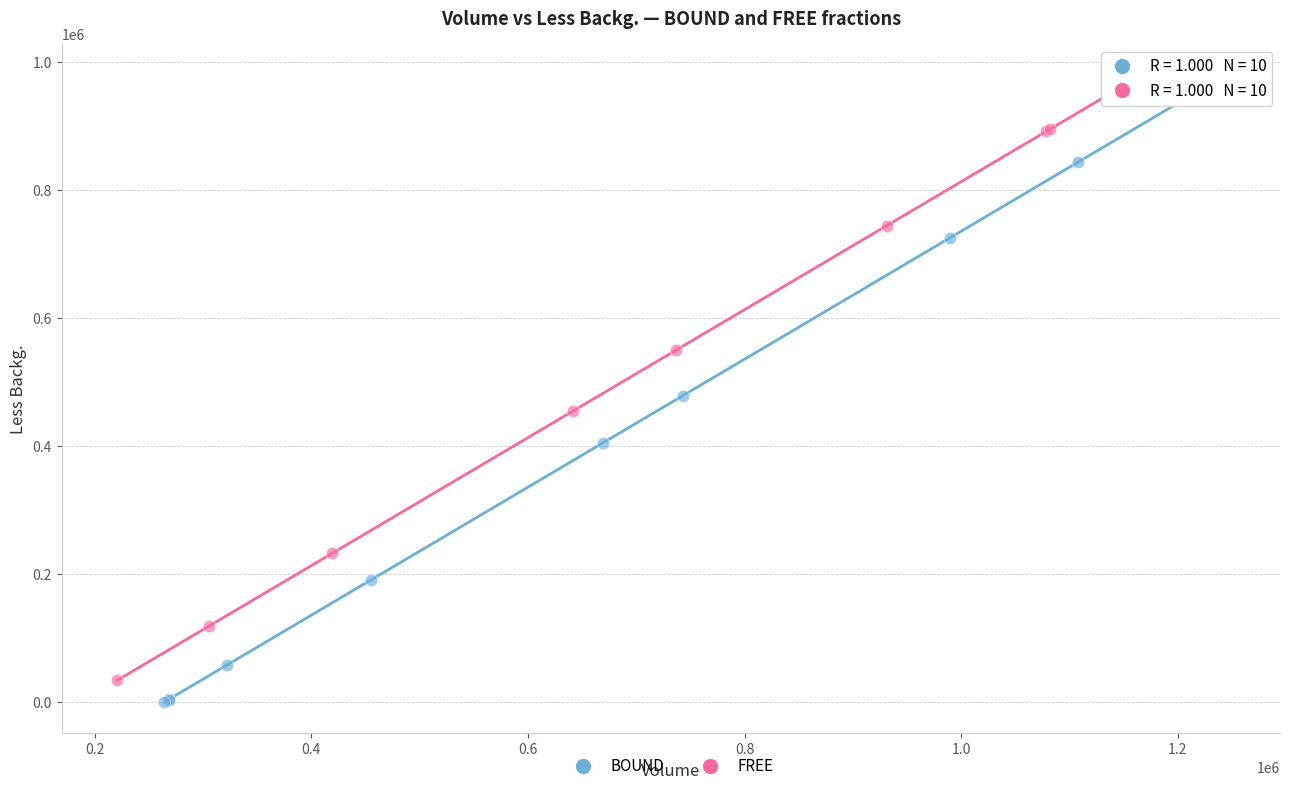

What are all the series names shown in the legend?

BOUND, FREE